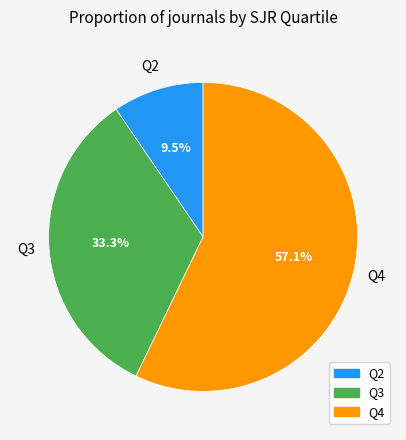

How many slices are in this pie chart?

3